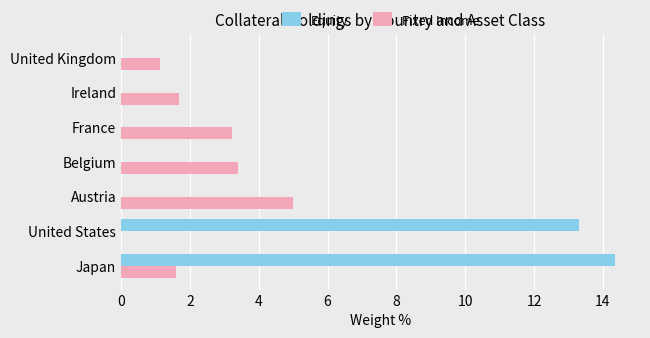

What are all the series names shown in the legend?

Equity, Fixed Income